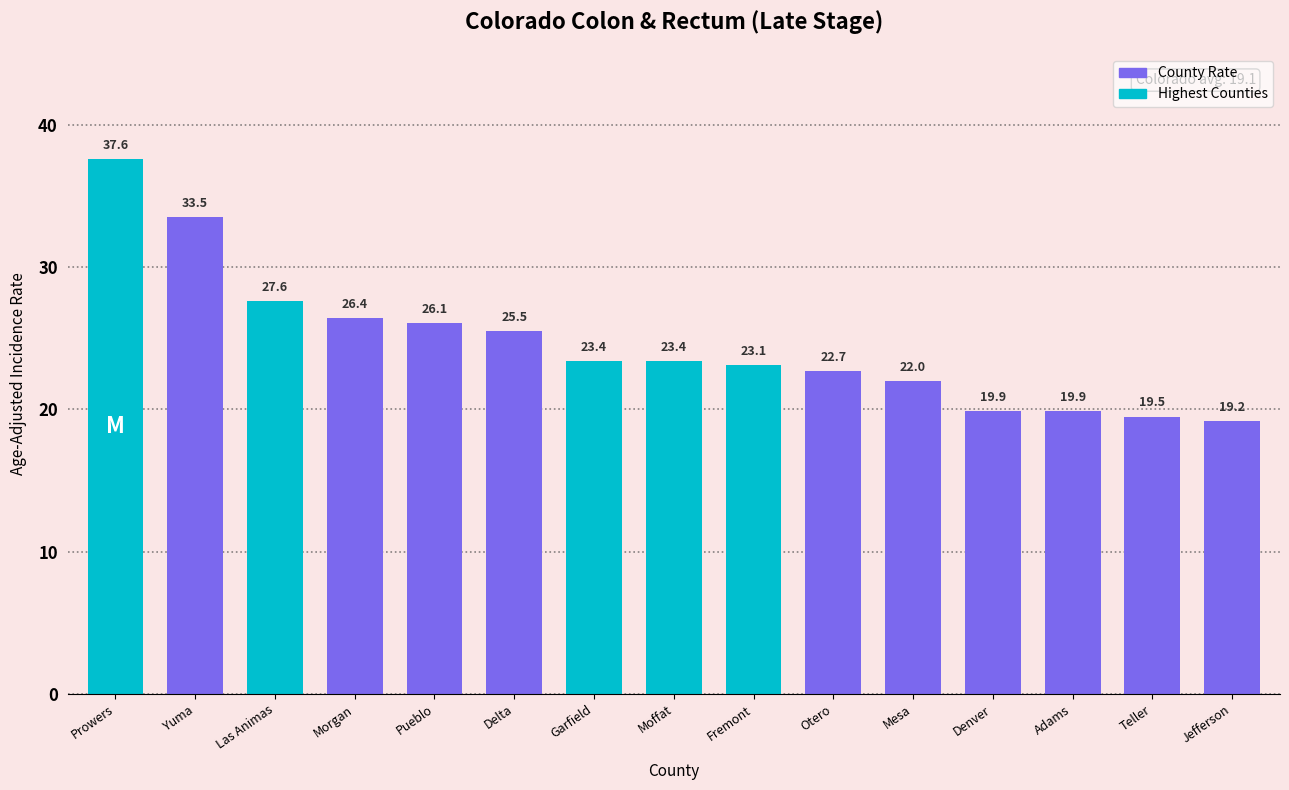

What is the approximate value at Las Animas?

27.6